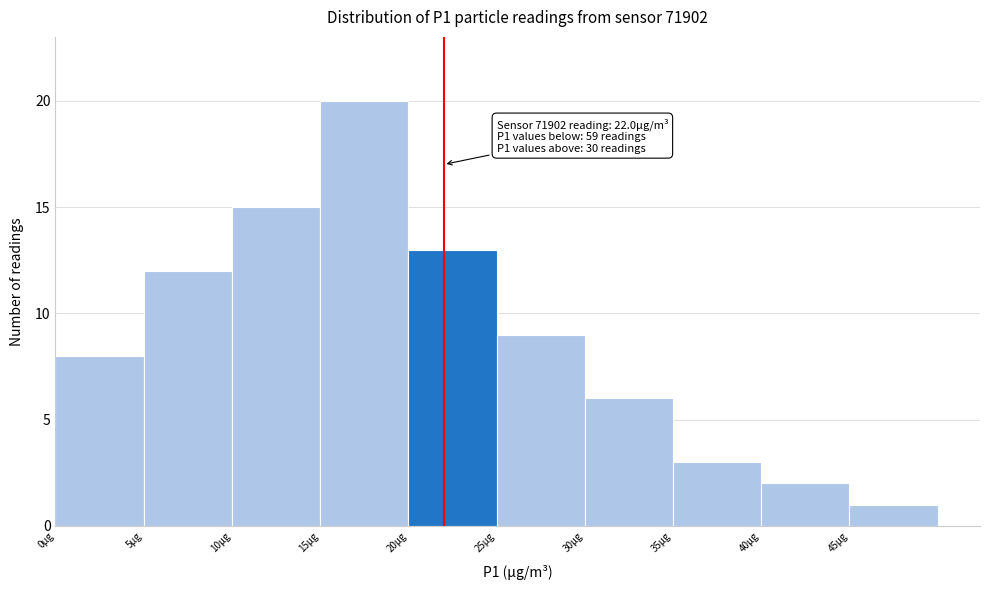

Which range on the x-axis has the tallest bar?

15 to 20